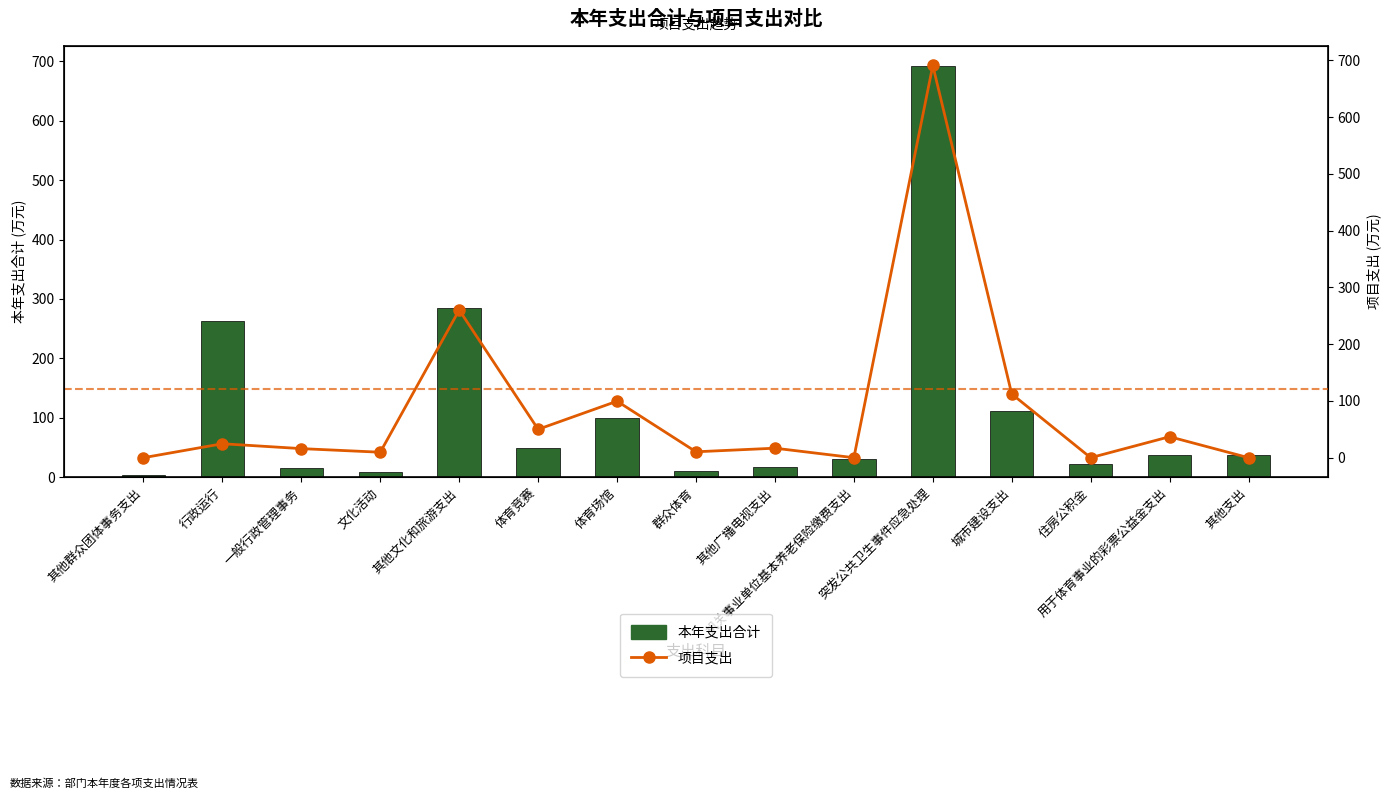

True or false: 本年支出合计 has a value of 114.2 at 其他文化和旅游支出.

False